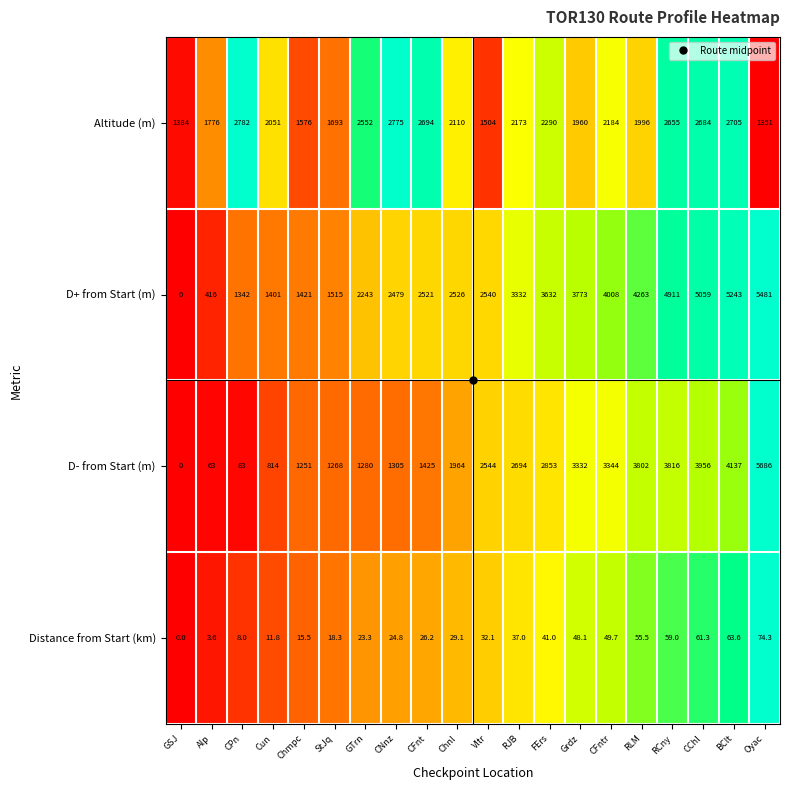

Which series has the widest spread of values?

D- from Start (m)